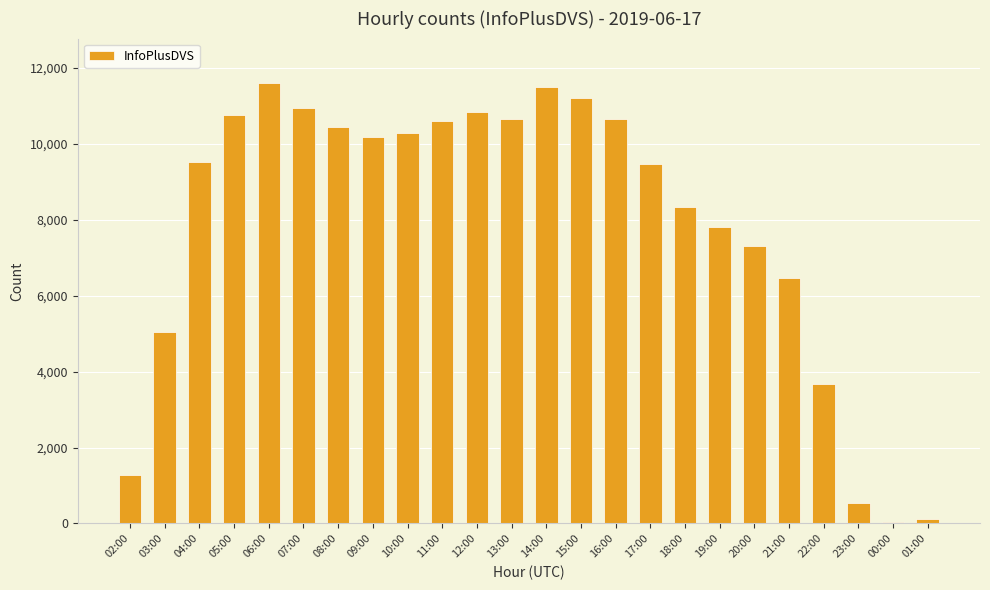

What is the maximum value shown in the chart?

11617